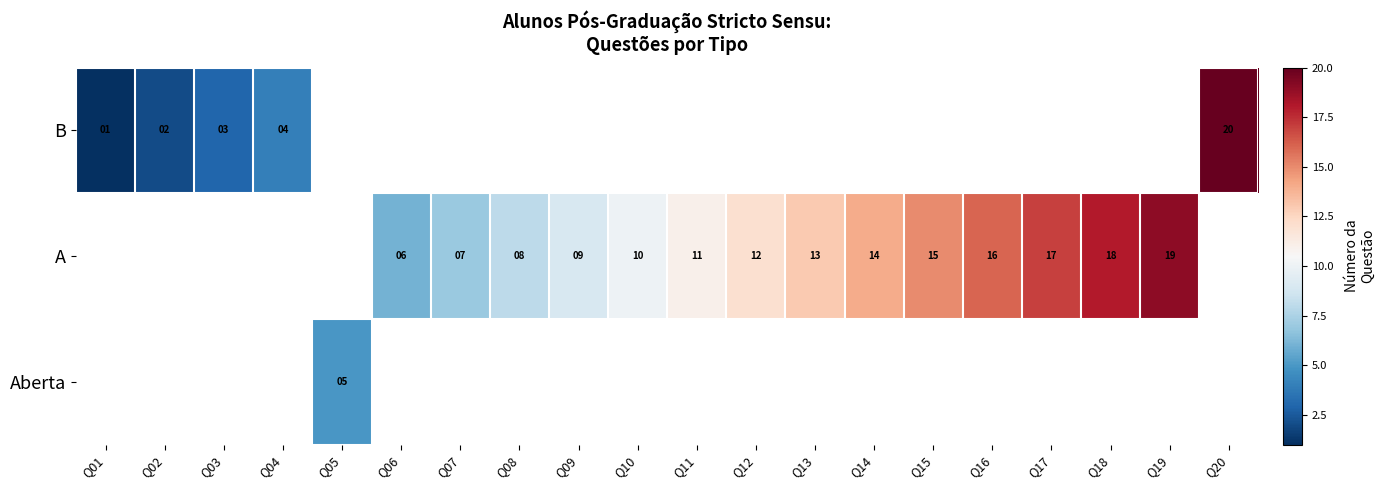

What is the smallest value displayed?

1.0